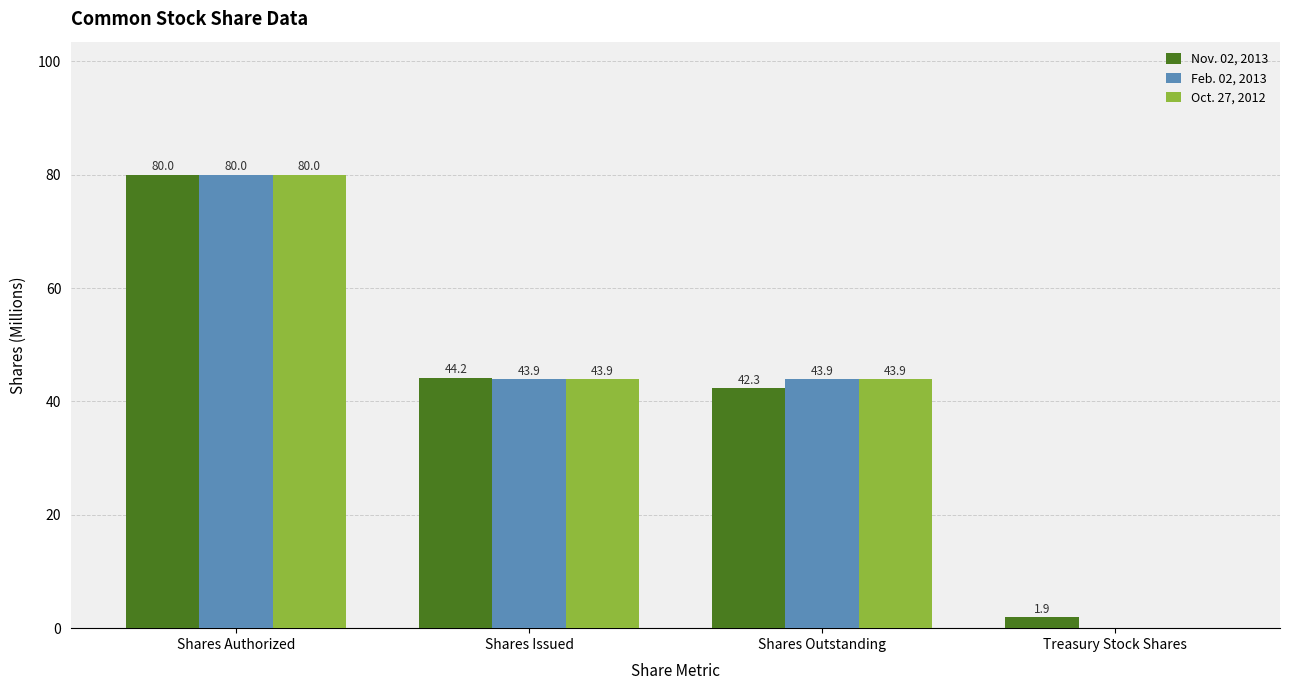

At which category is the sum across all series the highest?

Shares Authorized